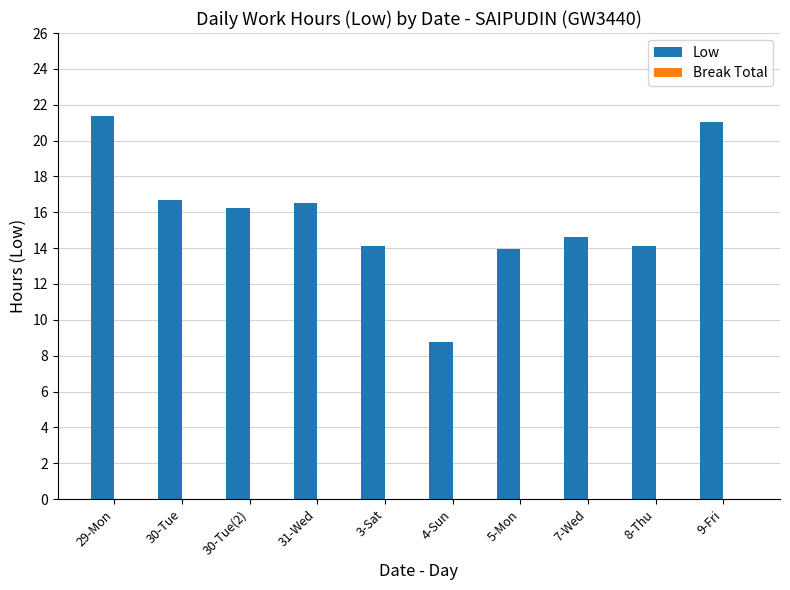

True or false: the data shows 5.8 at 7-Wed.

False